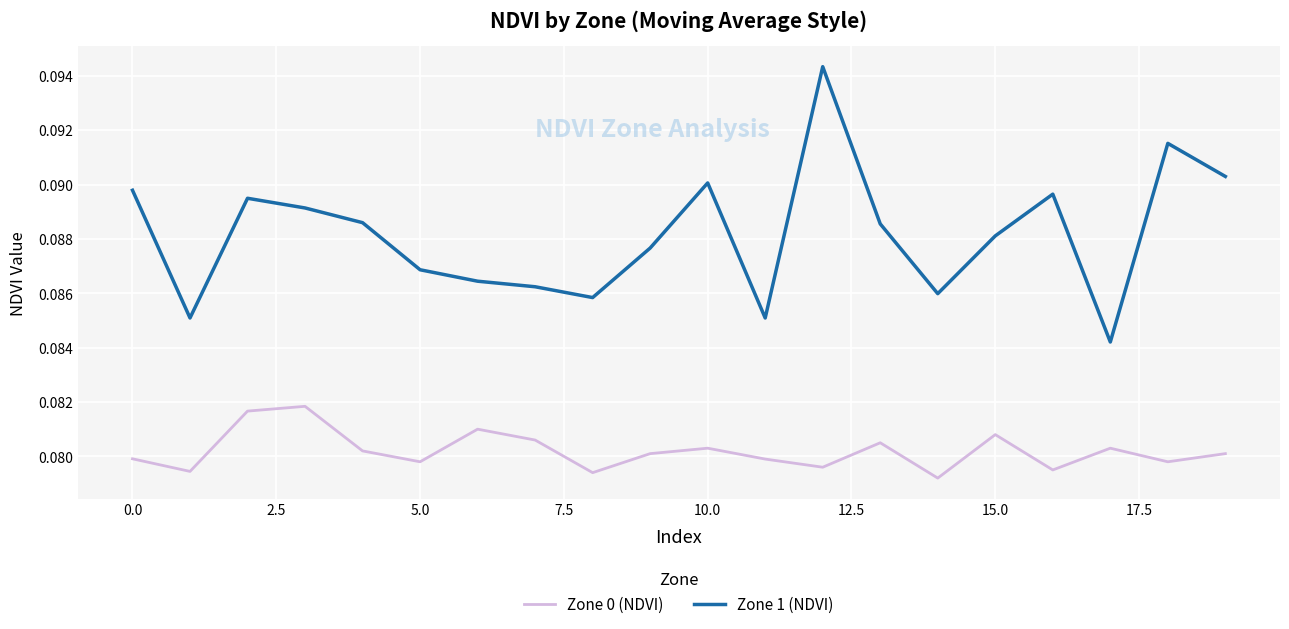

True or false: Zone 0 (NDVI) and Zone 1 (NDVI) intersect in this chart.

False